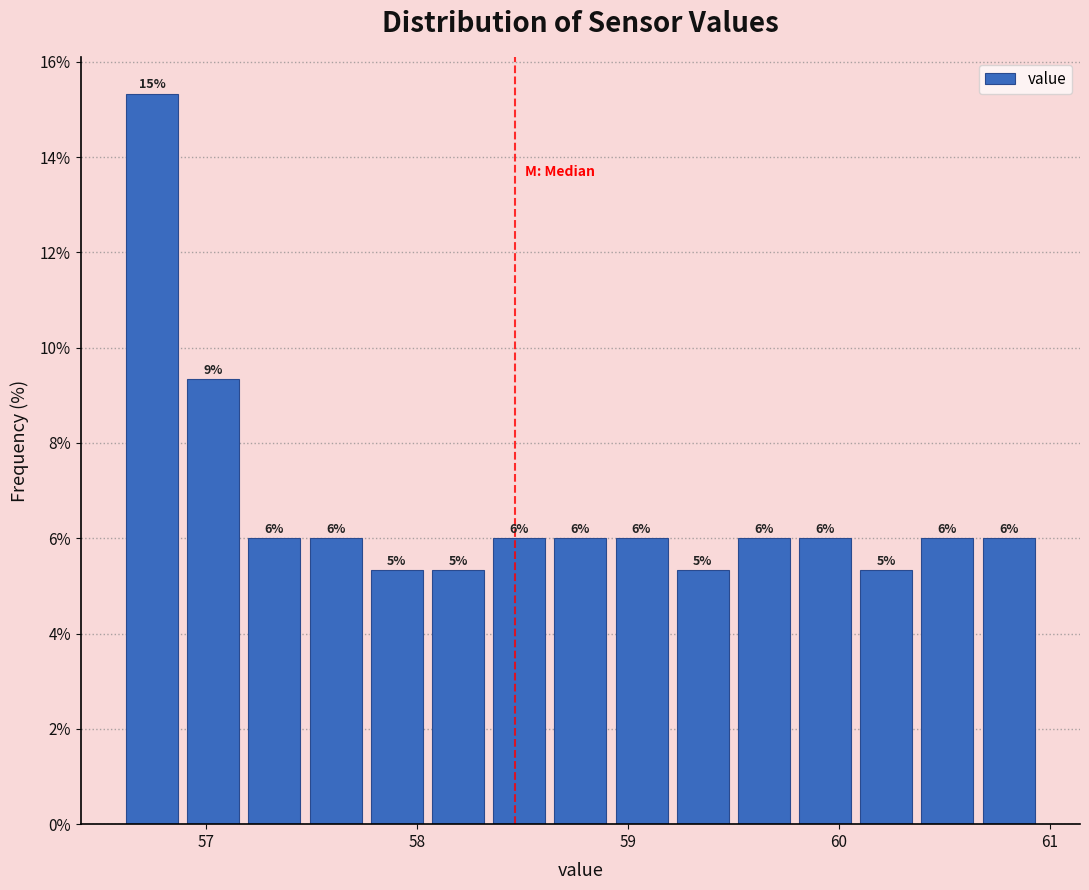

Around what value on the x-axis is the tallest bar? Give the approximate position of its centre, as read against the axis.

56.7